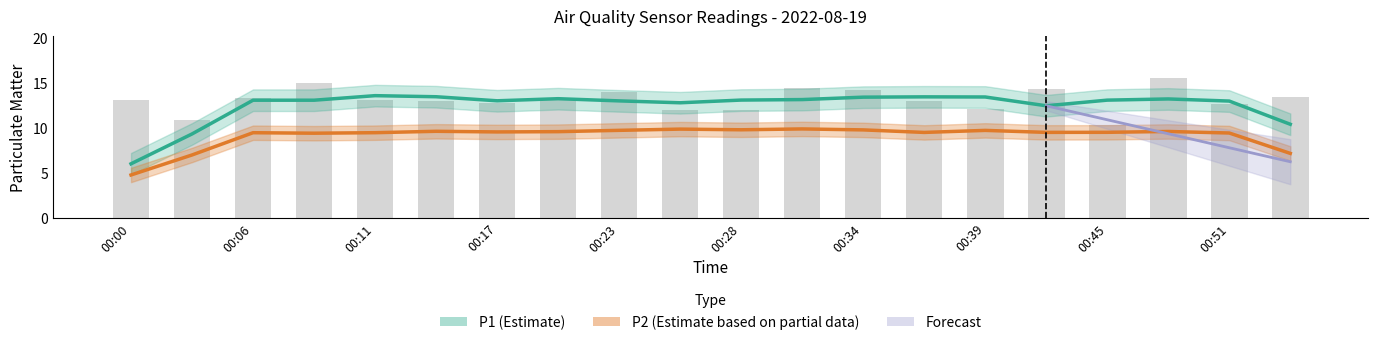

Which label corresponds to the largest value in the chart?

00:48